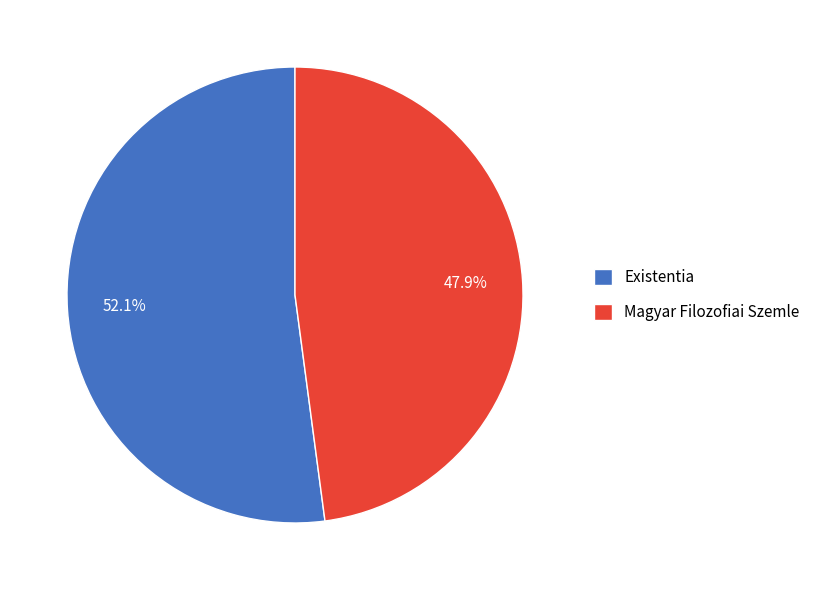

Between Existentia and Magyar Filozofiai Szemle, which is larger?

Existentia